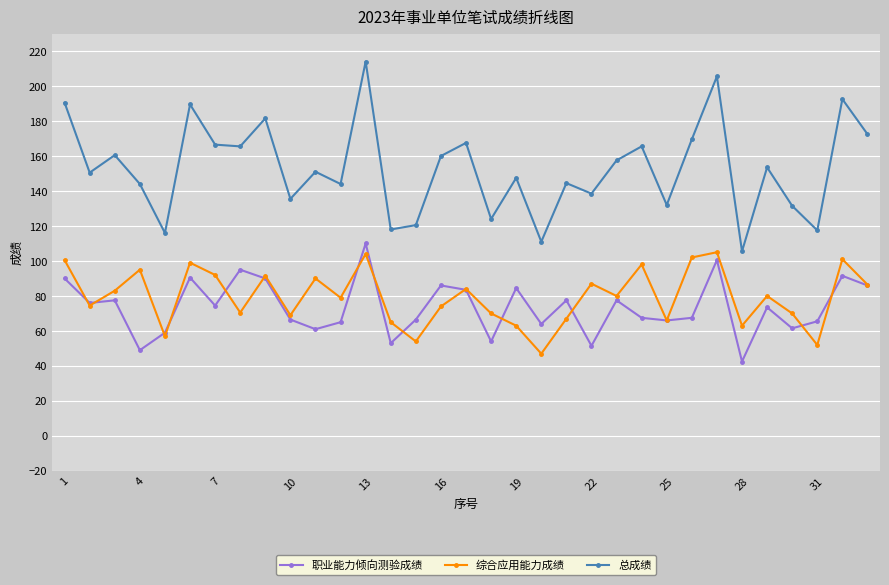

Which series has the largest total across all categories?

总成绩